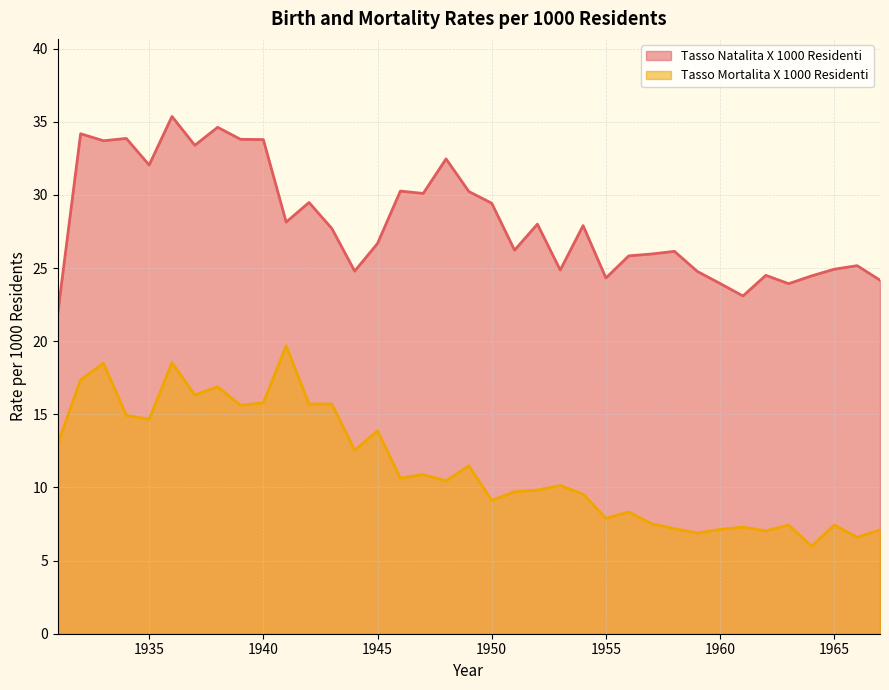

List the series in order of their peak value, lowest first.

Tasso Mortalita X 1000 Residenti, Tasso Natalita X 1000 Residenti